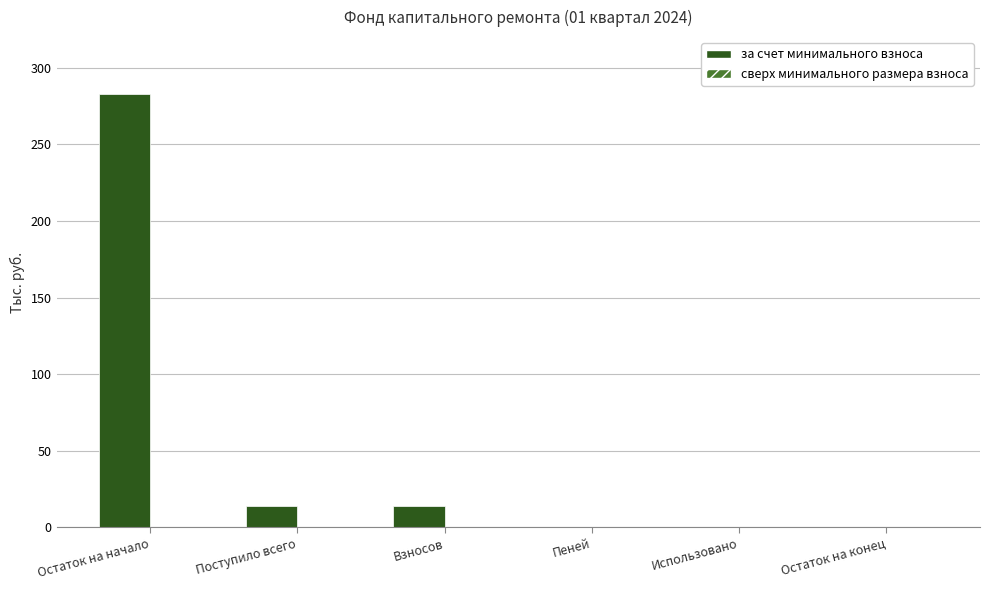

Which label corresponds to the largest value in the chart?

Остаток на начало